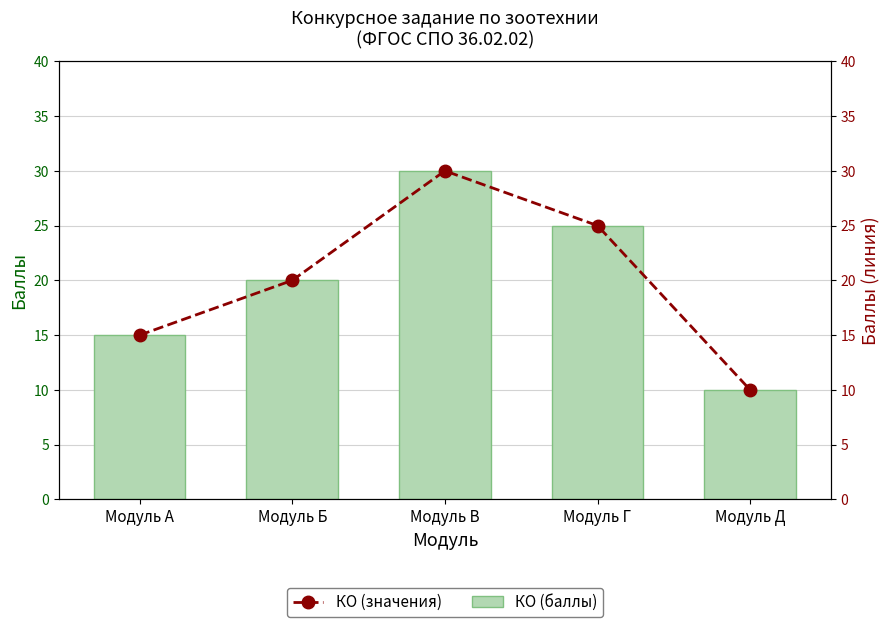

Between Модуль В and Модуль А, which is larger?

Модуль В